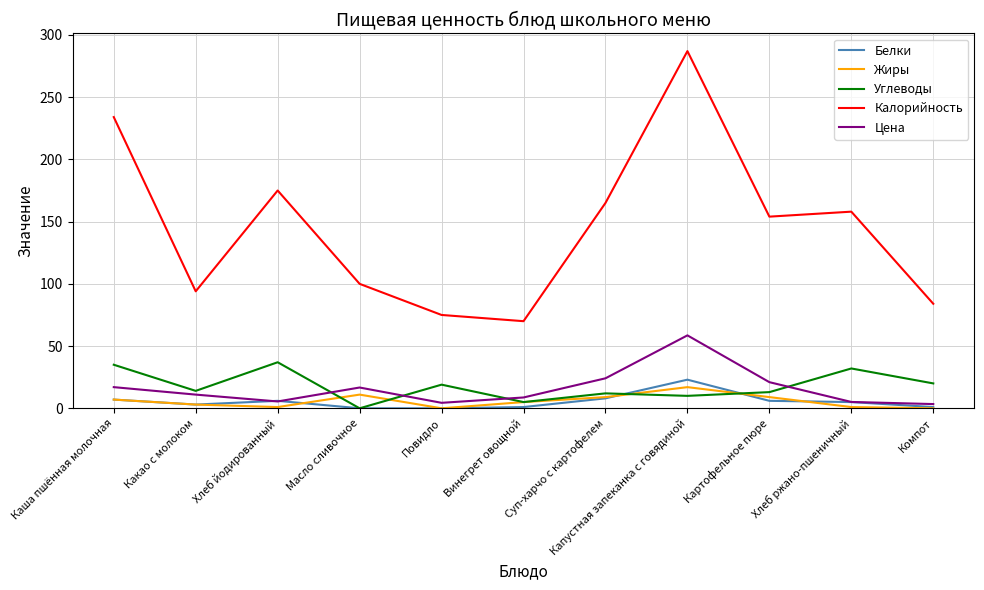

What is the highest value of the Калорийность series?

287.0